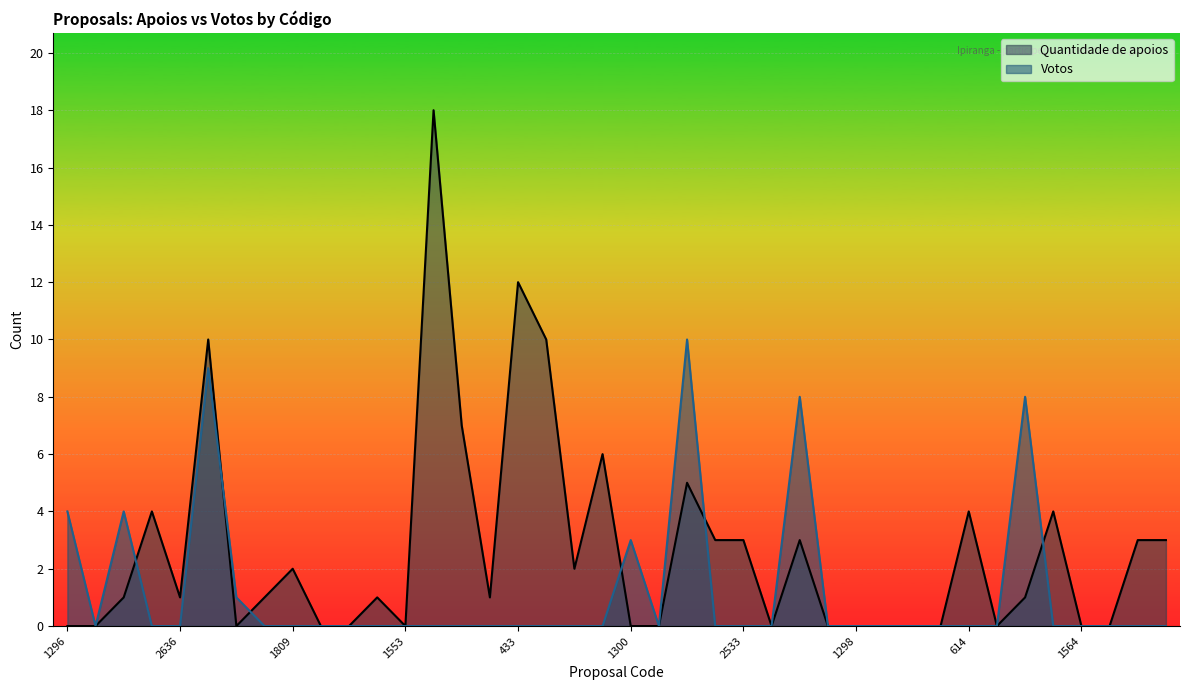

What is the difference between the maximum and minimum values in the Votos series?

10